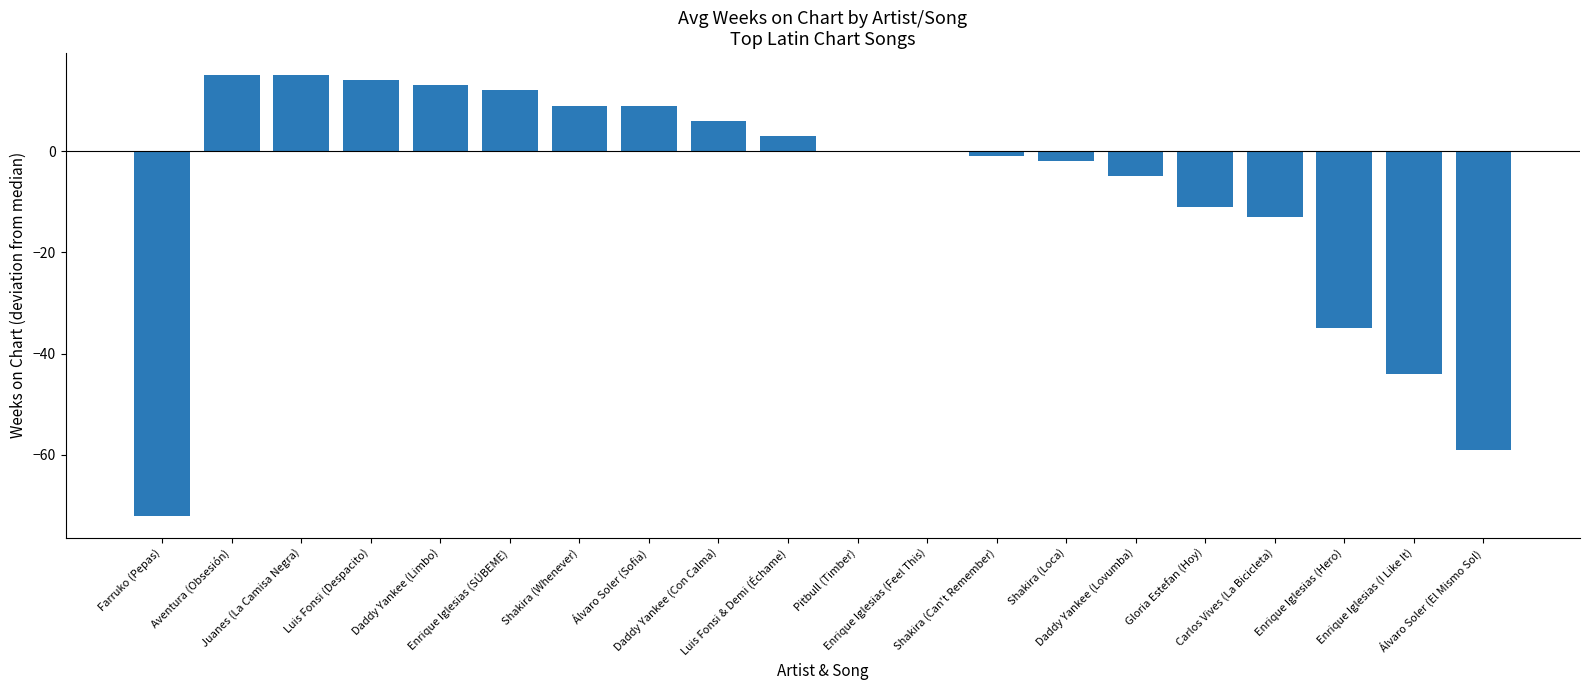

Are the bars horizontal?

No